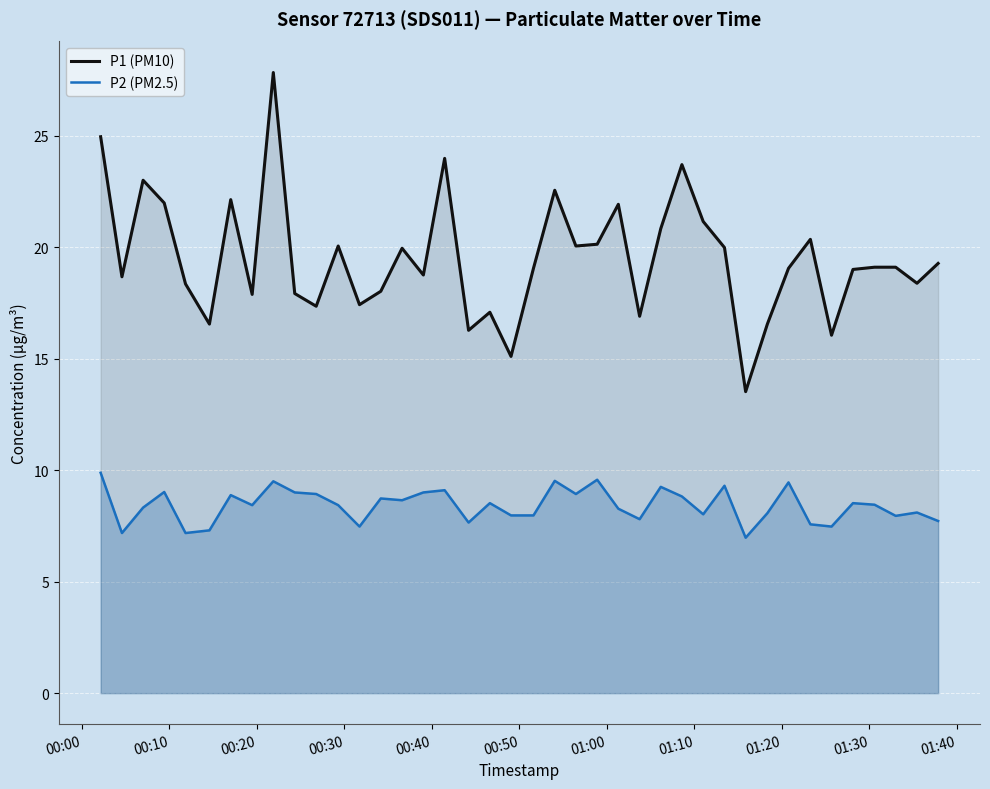

Which series has the widest spread of values?

P1 (PM10)